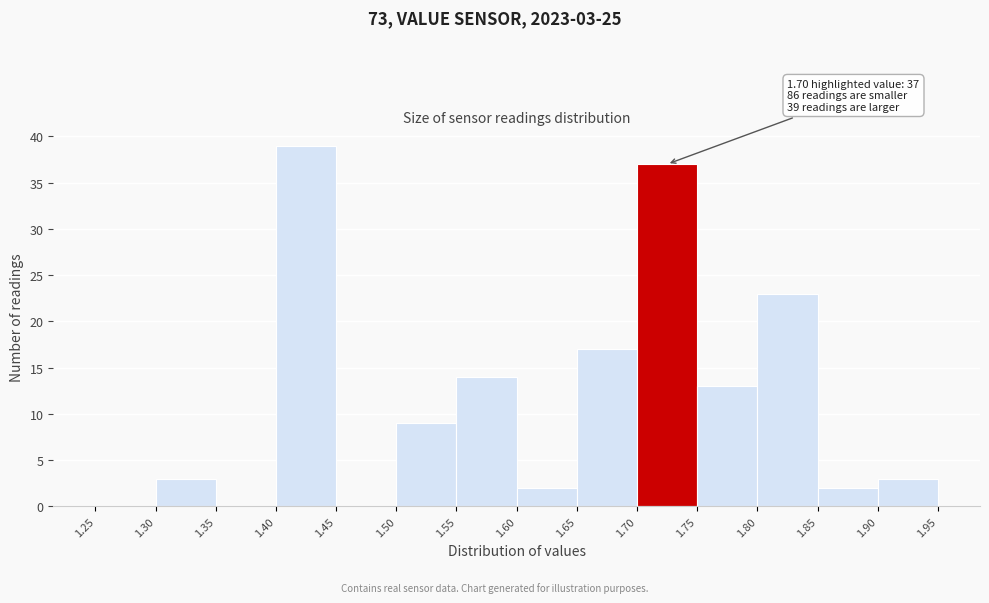

Over which range of the x-axis is the bar tallest?

1.40 to 1.45